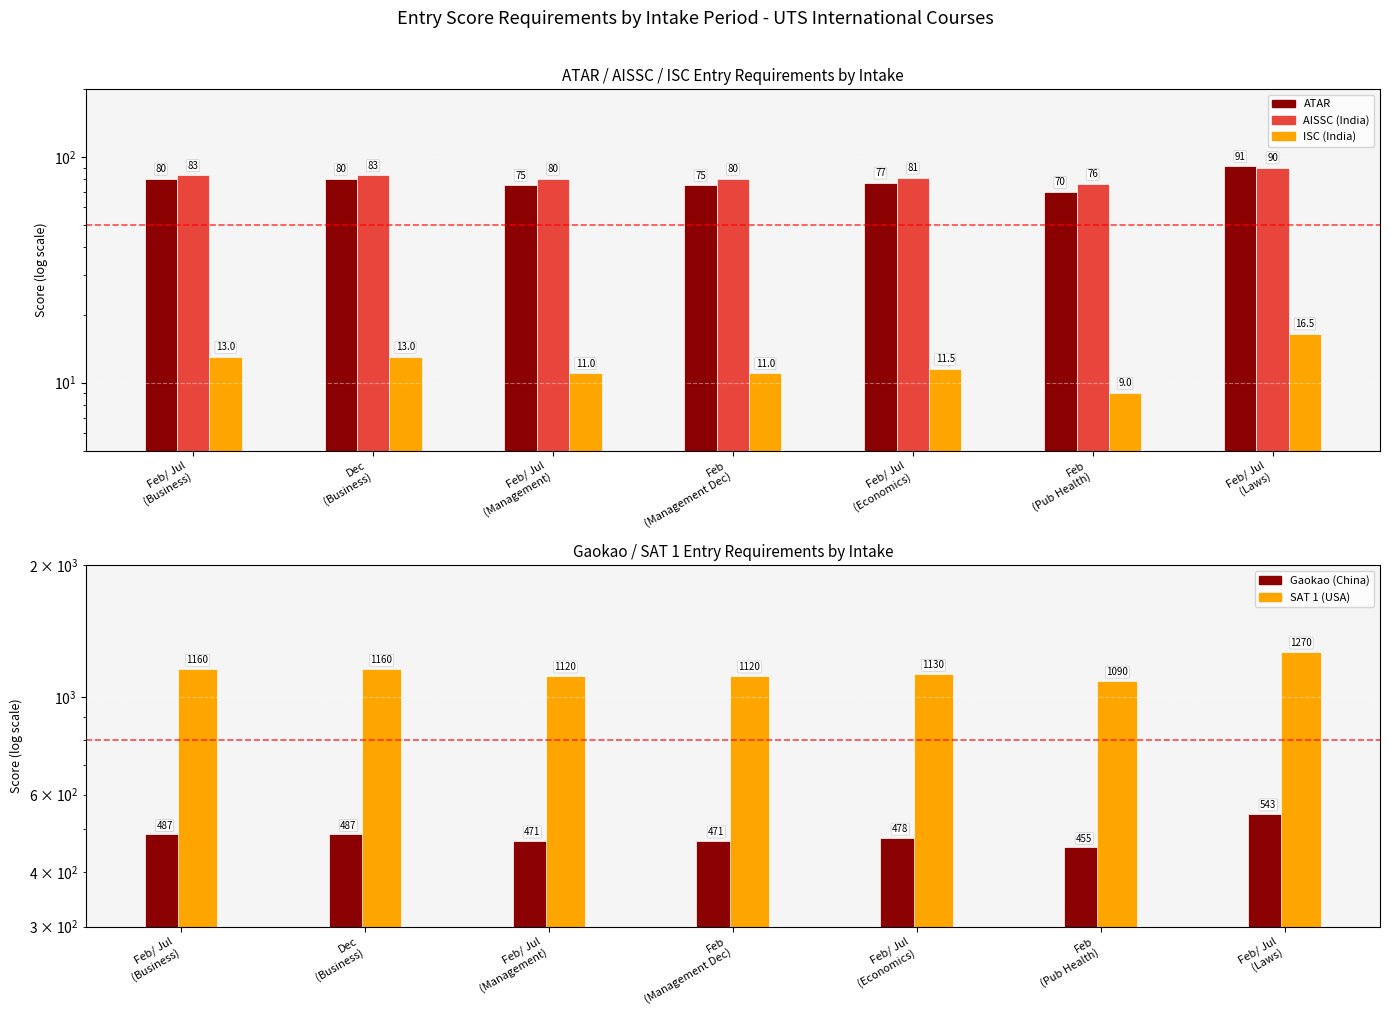

Rank the categories by AISSC (India) value from highest to lowest.

Feb/ Jul
(Laws), Feb/ Jul
(Business), Dec
(Business), Feb/ Jul
(Economics), Feb/ Jul
(Management), Feb
(Management Dec), Feb
(Pub Health)